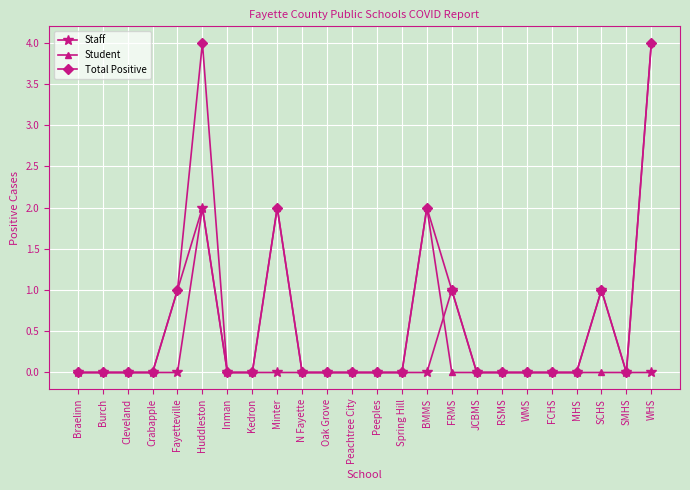

True or false: Student has more than 1 interior local peaks.

True